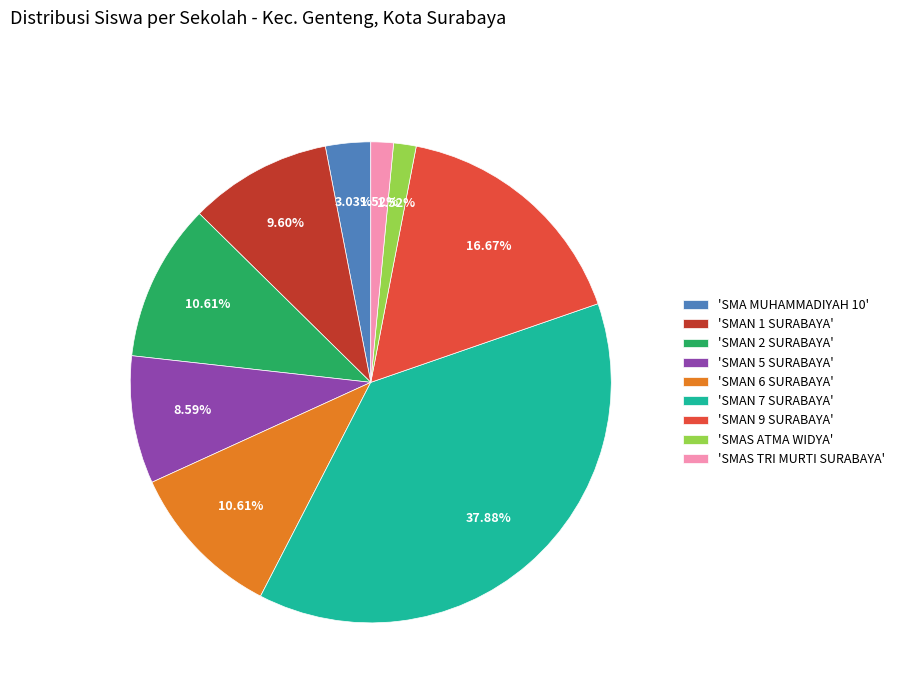

Between 'SMA MUHAMMADIYAH 10' and 'SMAN 5 SURABAYA', which is larger?

'SMAN 5 SURABAYA'